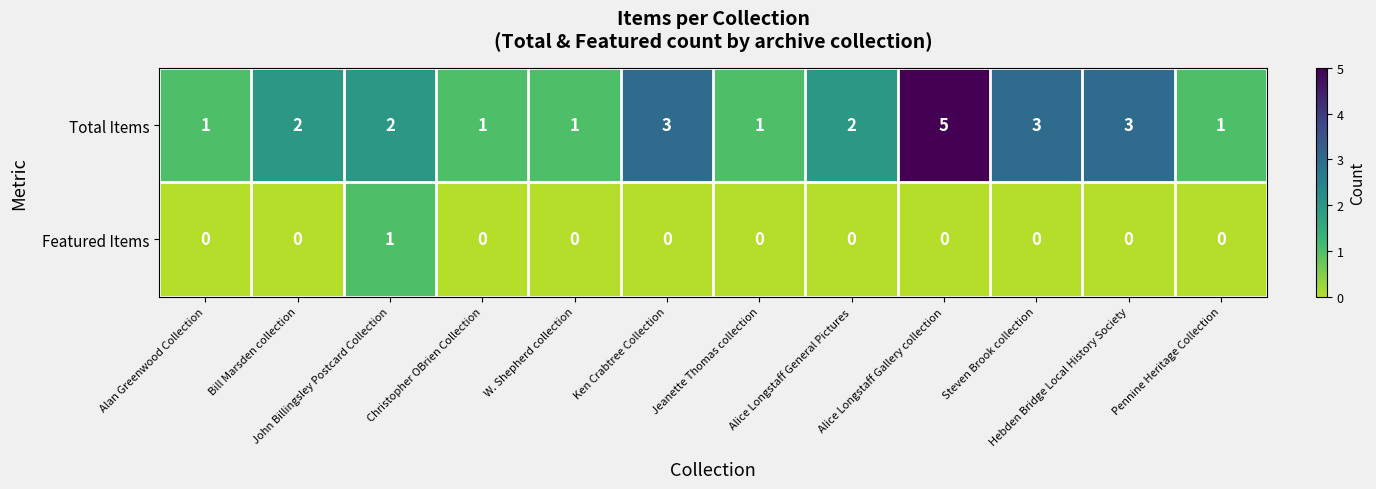

At which category does the chart reach its peak across all series?

Alice Longstaff Gallery collection